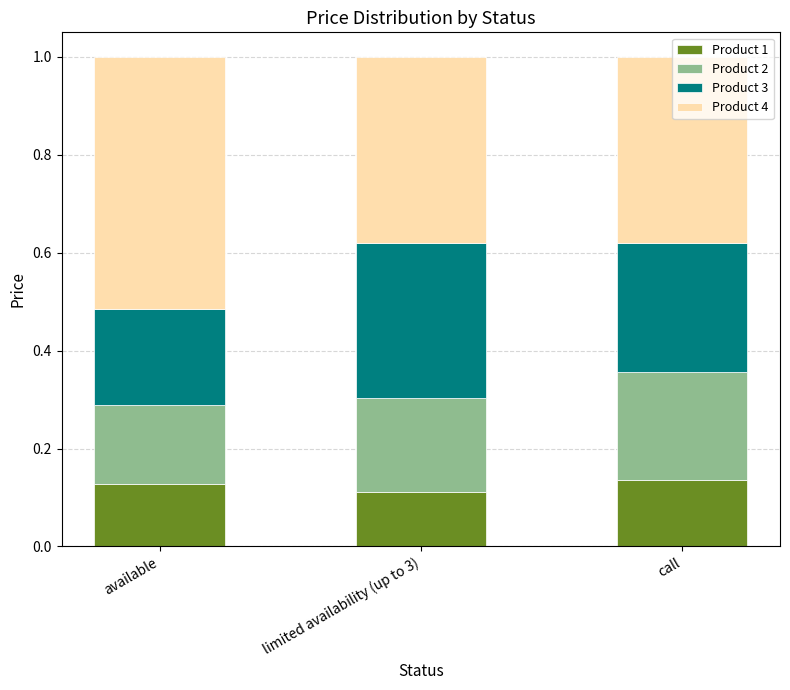

What is the total value across all series at call?

1.0